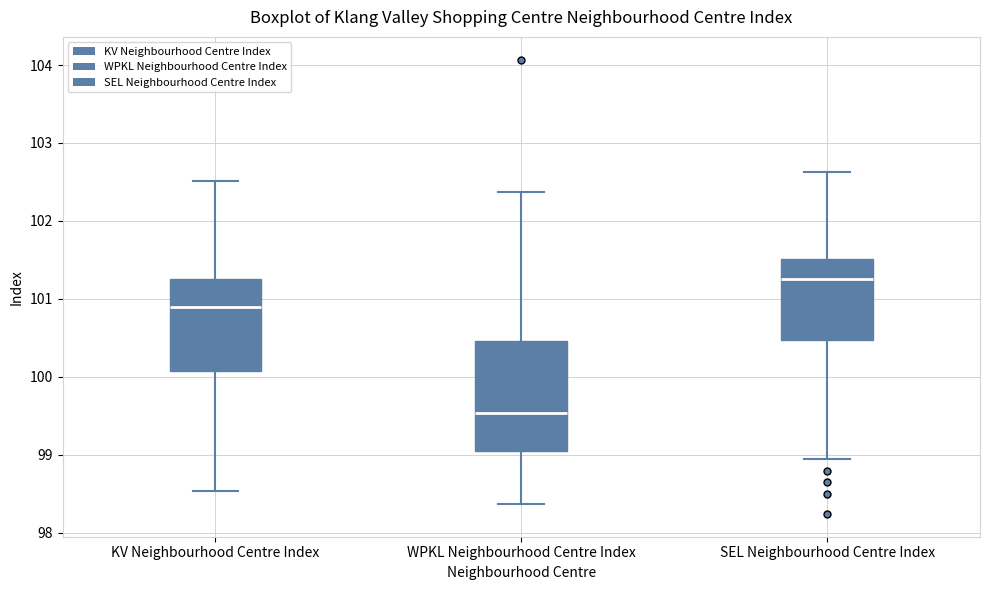

Which box's median line is the lowest?

WPKL Neighbourhood Centre Index